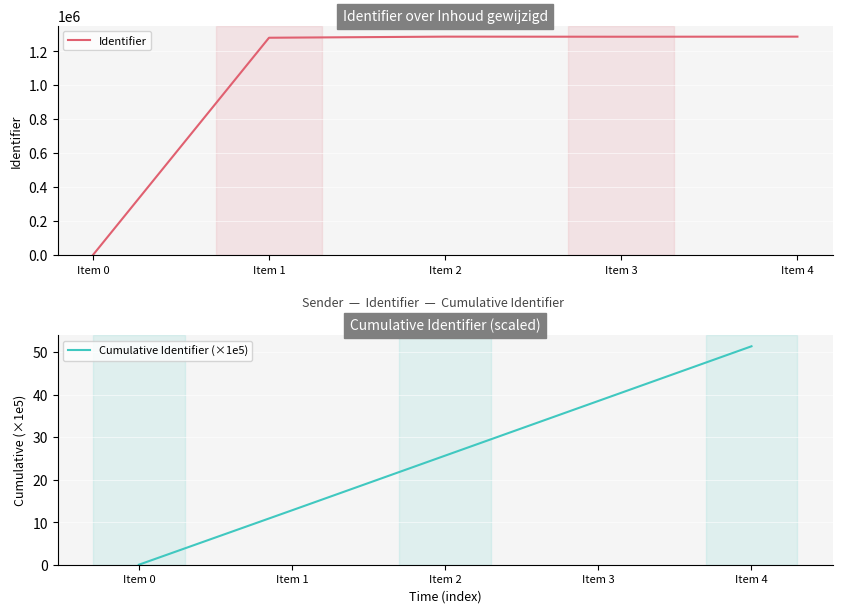

List the series in order of their peak value, highest first.

Identifier, Cumulative Identifier (×1e5)